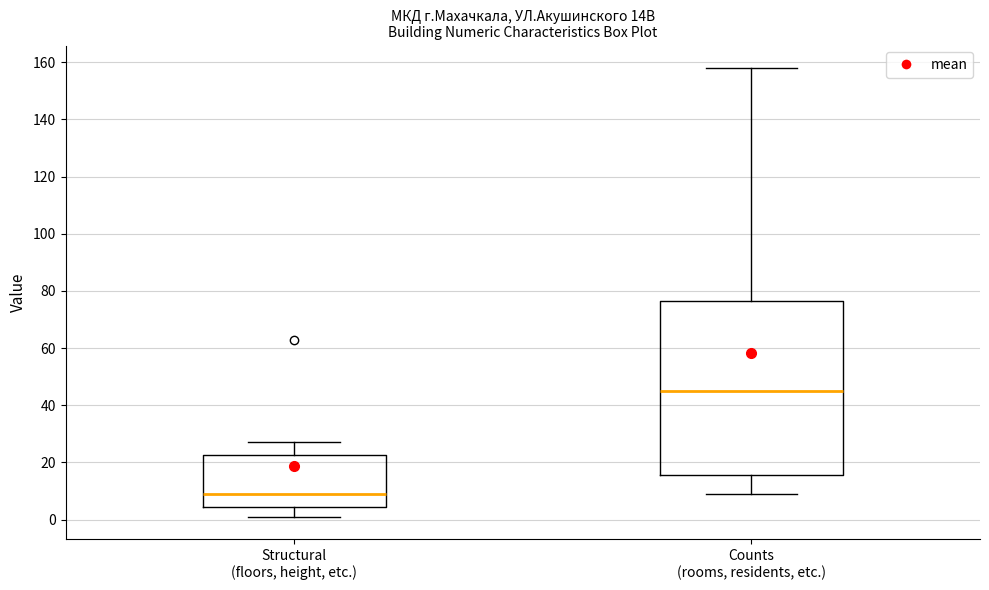

Which box is the tallest, from its lower edge to its upper edge?

Counts (rooms, residents, etc.)